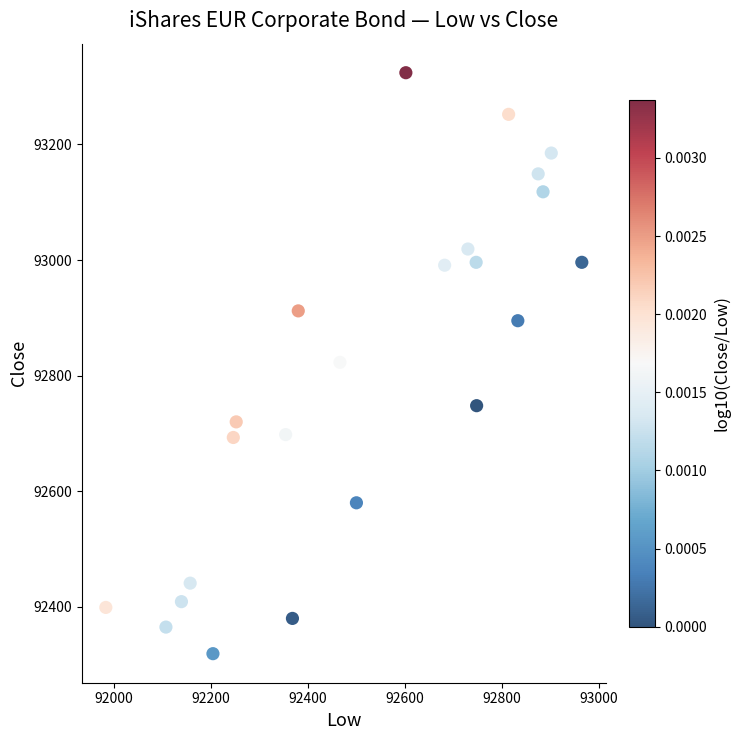

What is the range of Y values (max minus min)?

1005